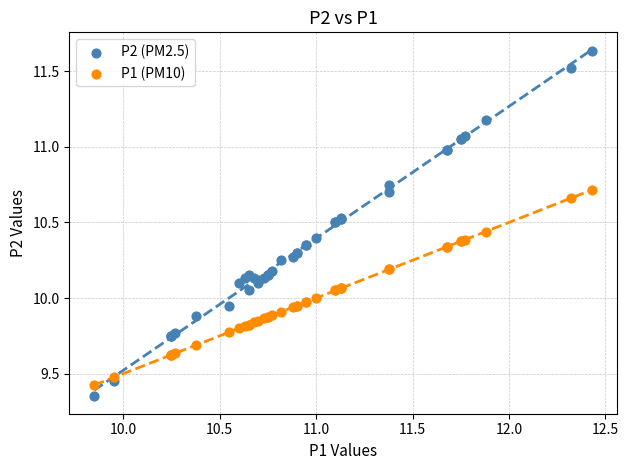

Which series has the largest Y range (max minus min)?

P2 (PM2.5)